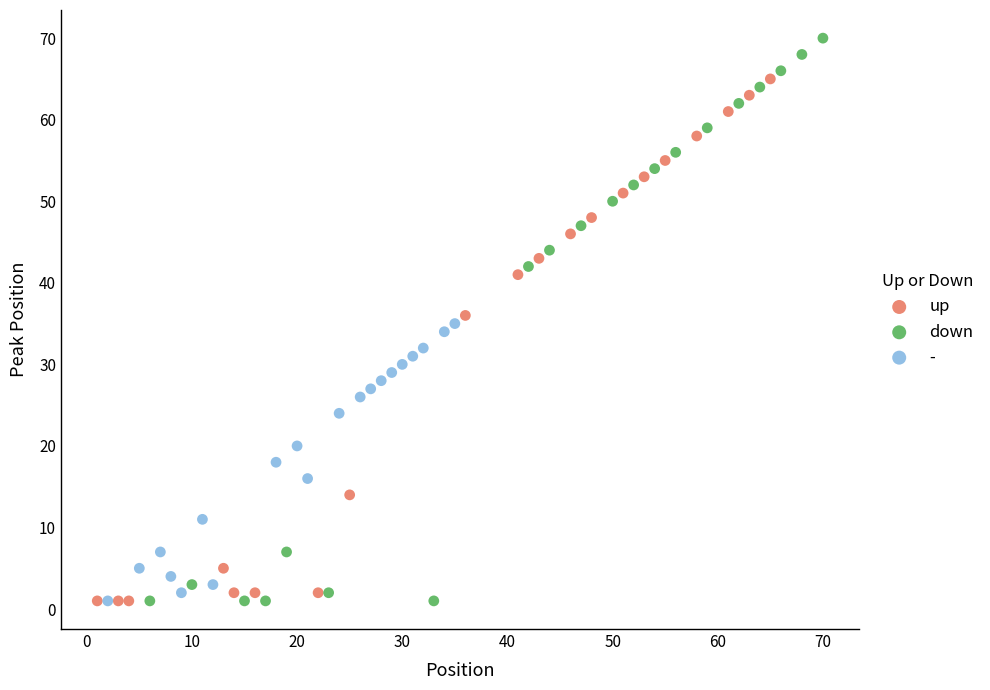

What are all the series names shown in the legend?

up, down, -